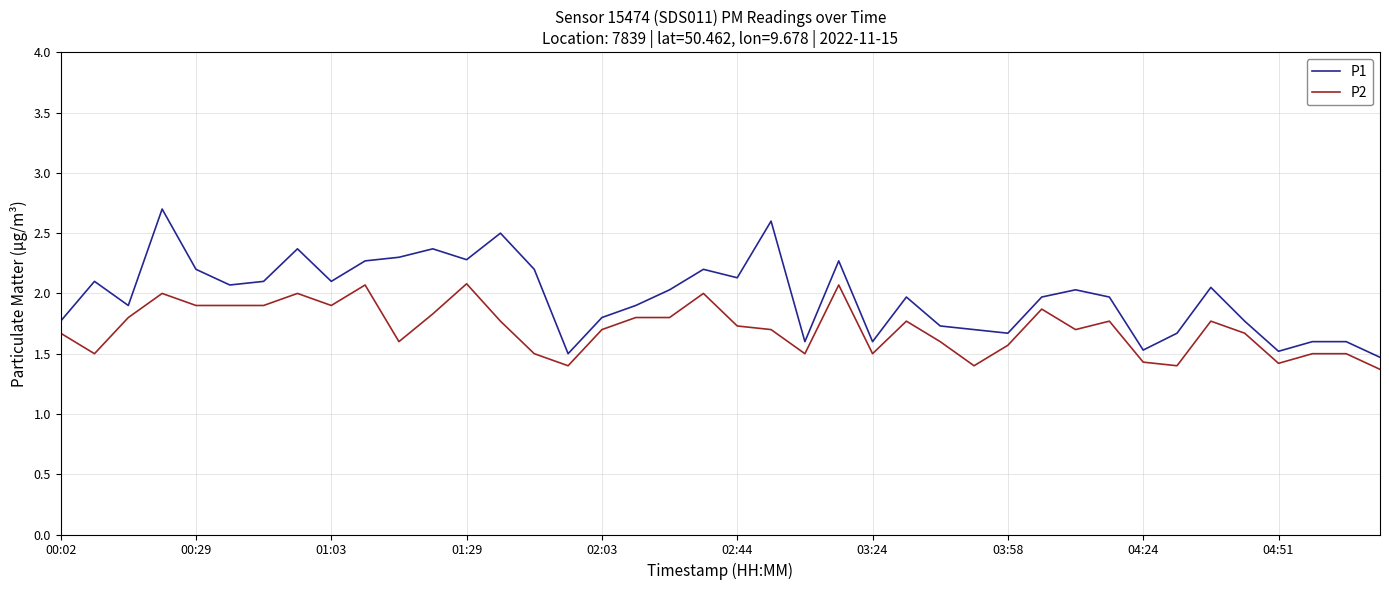

List the series in order of their overall mean, lowest first.

P2, P1